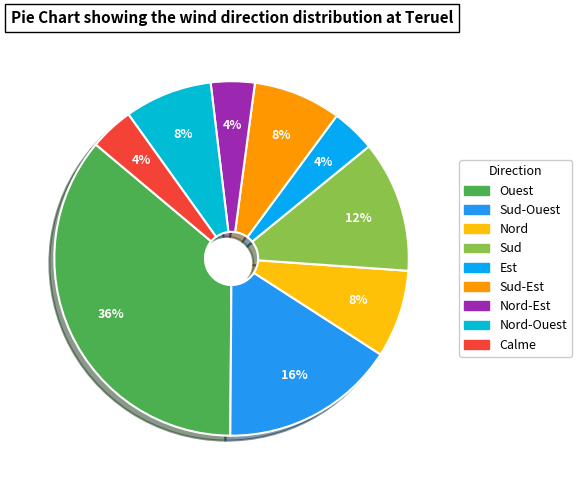

To the nearest percent, what is the average slice percentage?

11%